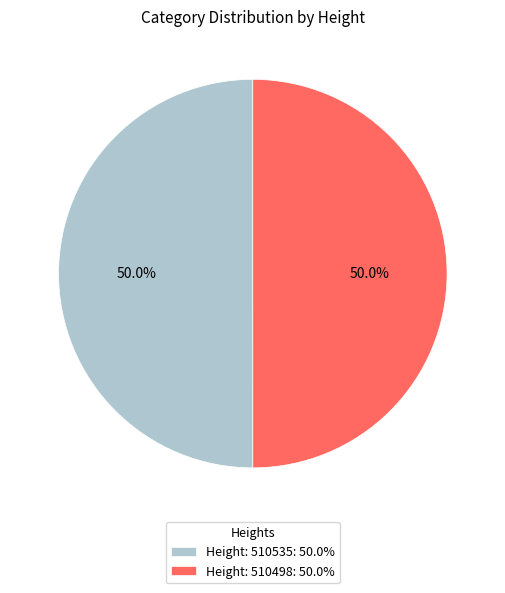

What percentage do Height: 510498: 50.0% and Height: 510535: 50.0% together represent?

100.0%